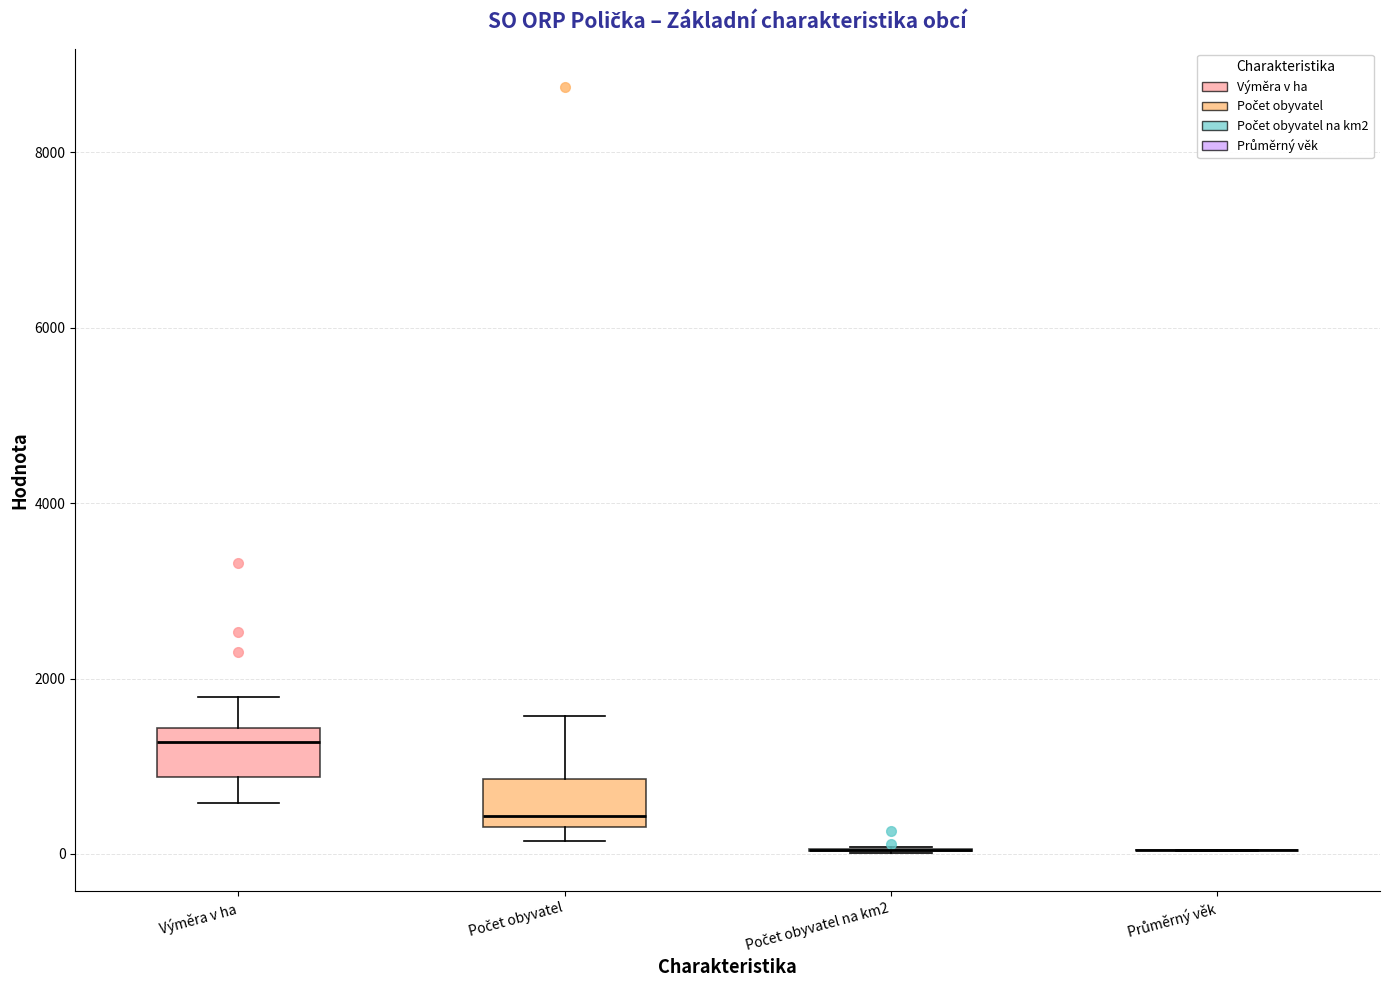

Reading left to right, transcribe this box plot: for each box, give where its median line is, the range the box spans, and where its two whiskers end, as read against the y-axis. The values are not printed on the chart, so give them approximately, as read against the axis.

Výměra v ha: median 1200, box 800 to 1400, whiskers 600 to 1800
Počet obyvatel: median 400 (just above the box's lower edge), box 400 to 800, whiskers 200 to 1600
Počet obyvatel na km2: box collapsed to a line at 0, whiskers 0 to 0
Průměrný věk: box collapsed to a line at 0, whiskers 0 to 0